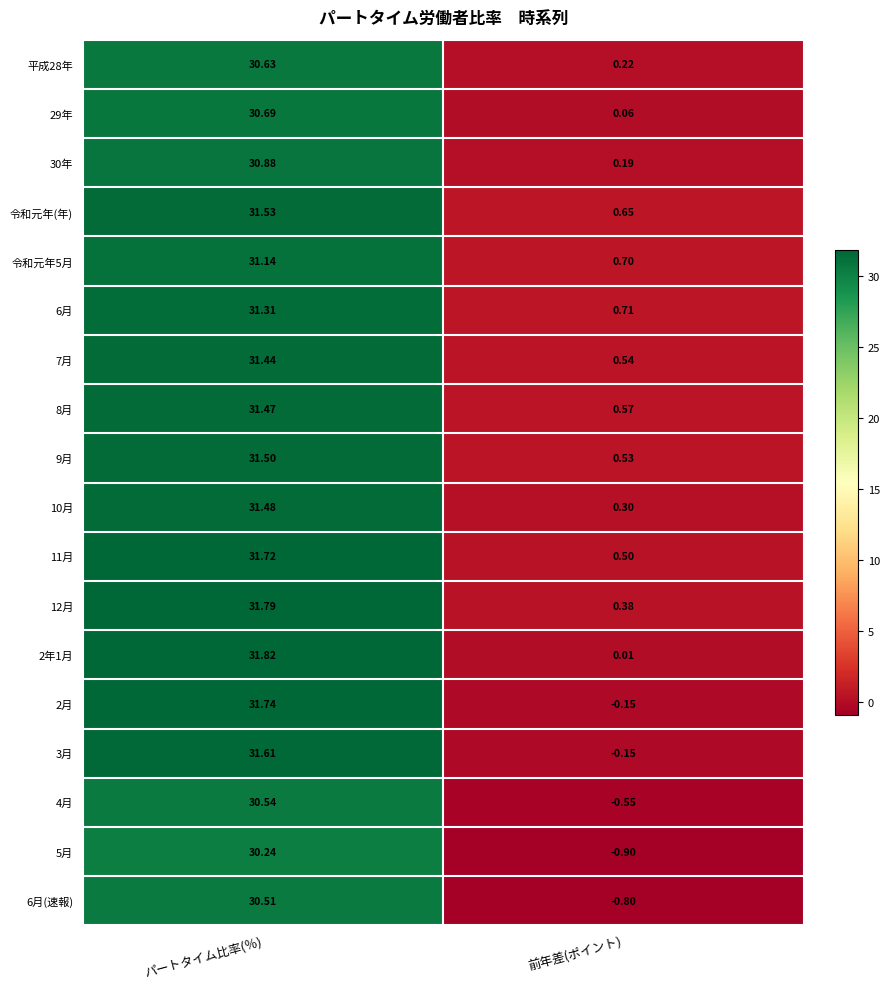

What is the difference between the highest and lowest values at パートタイム比率(％)?

1.6